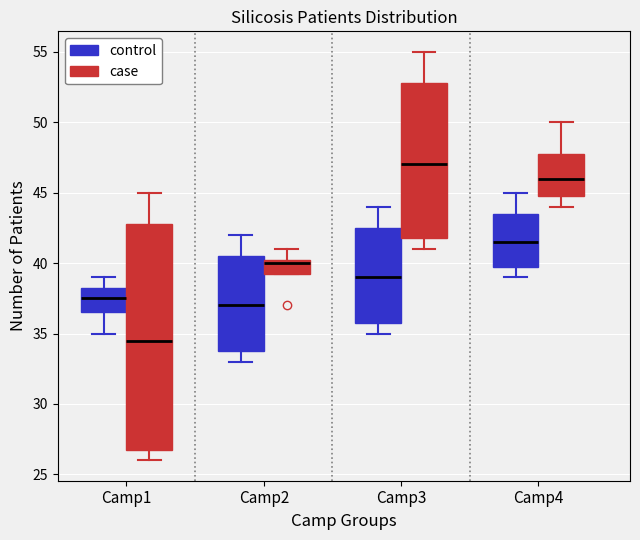

Which box has the lowest median line?

Camp1 (case)